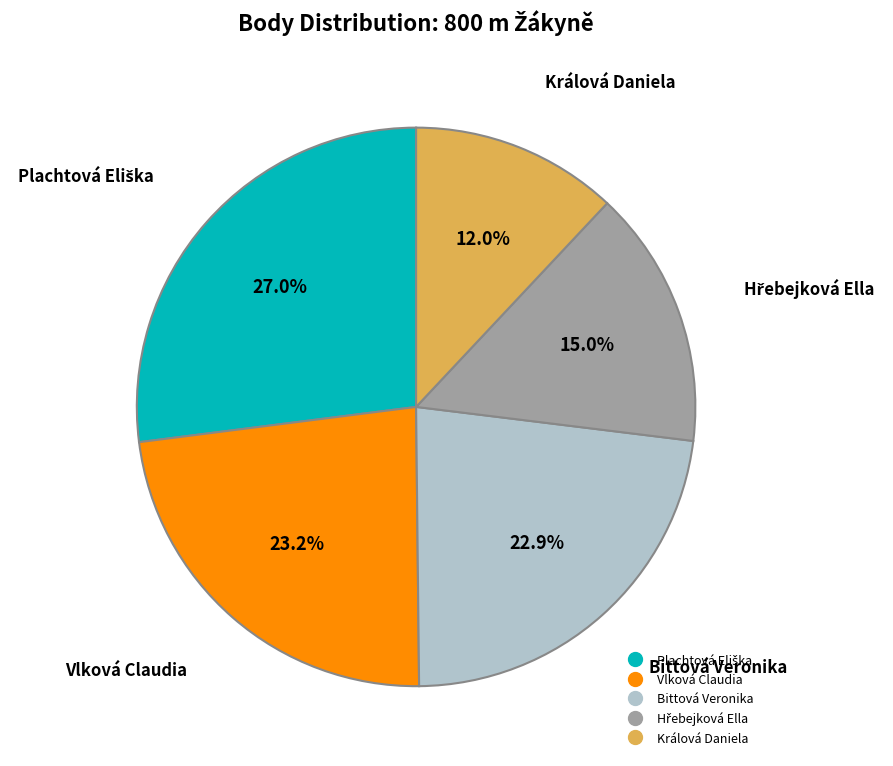

What is the smallest slice in the pie chart?

Králová Daniela